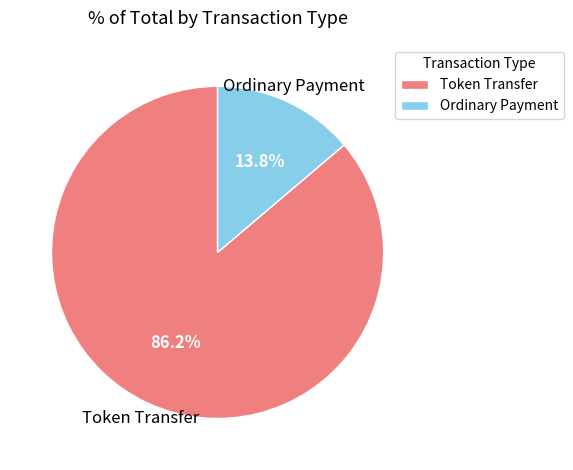

What is the majority slice?

Token Transfer